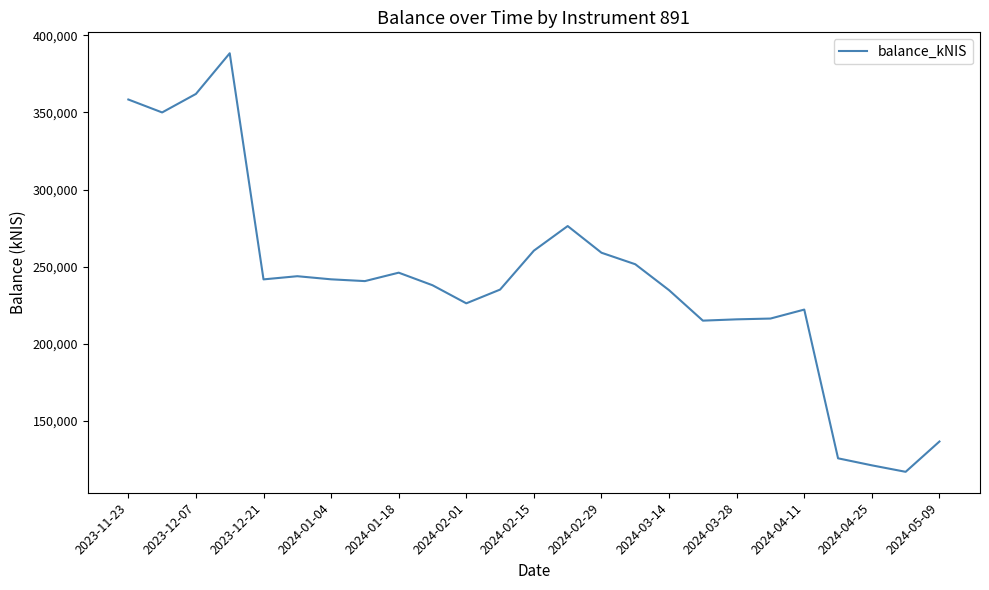

What is the maximum value shown in the chart?

388288.3